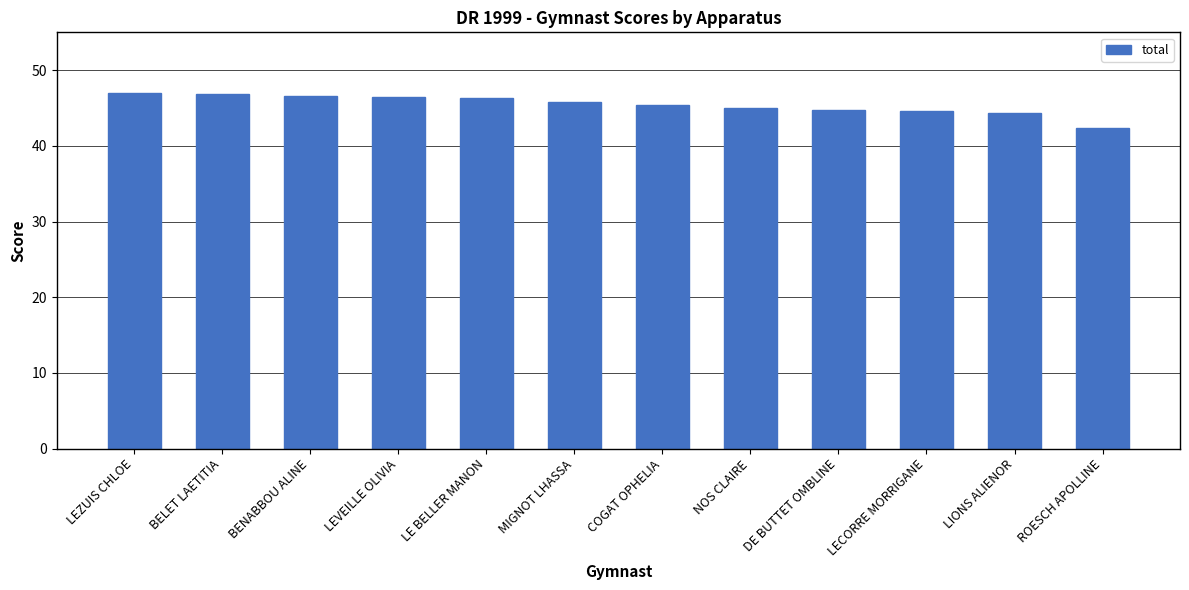

At which category does the chart reach its minimum across all series?

ROESCH APOLLINE